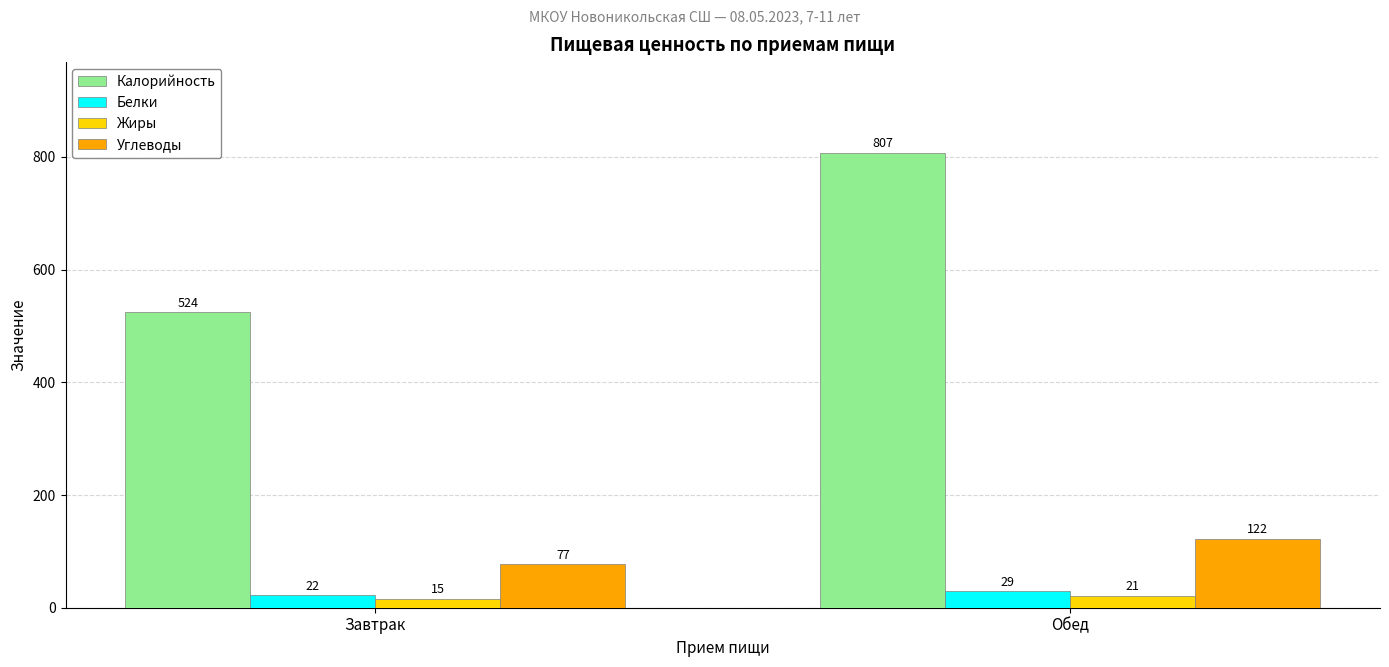

The value of Углеводы at Завтрак is 39. True or false?

False